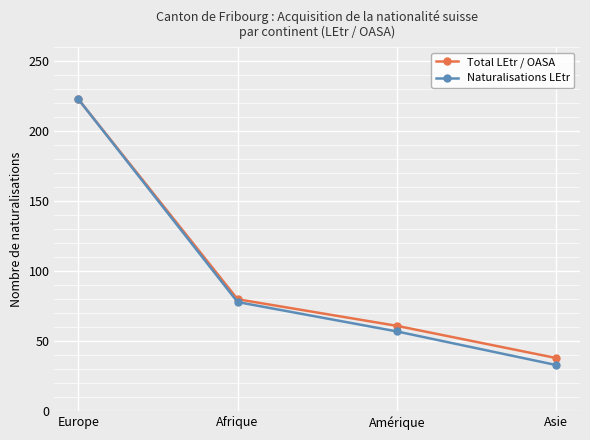

Does the chart have visible grid lines?

Yes